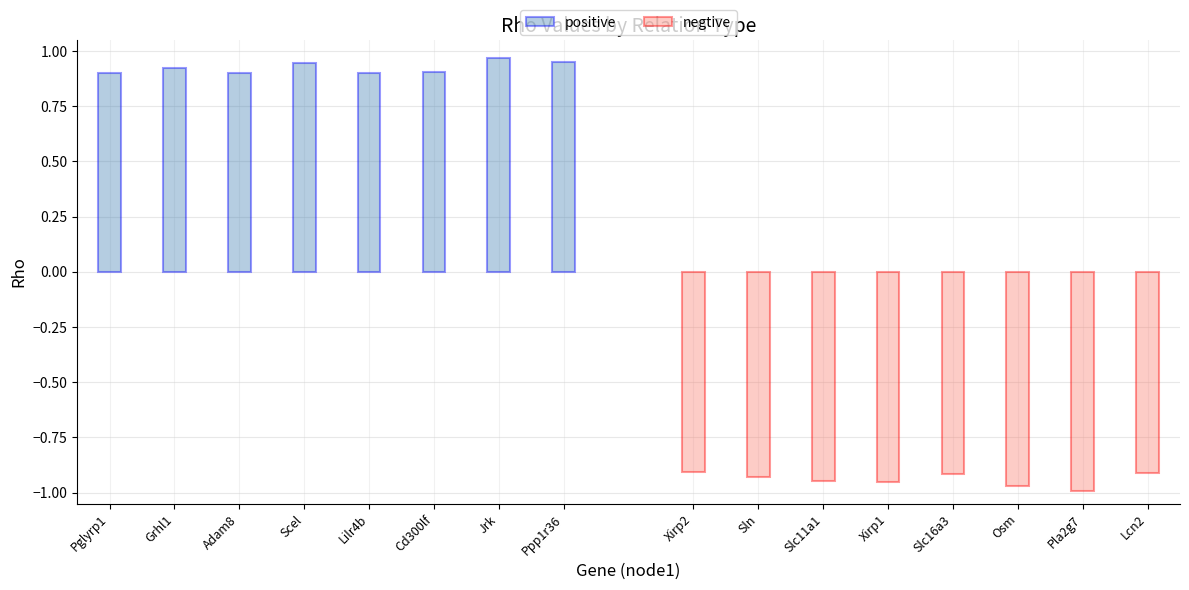

Between Ppp1r36 and Adam8, which is larger?

Ppp1r36